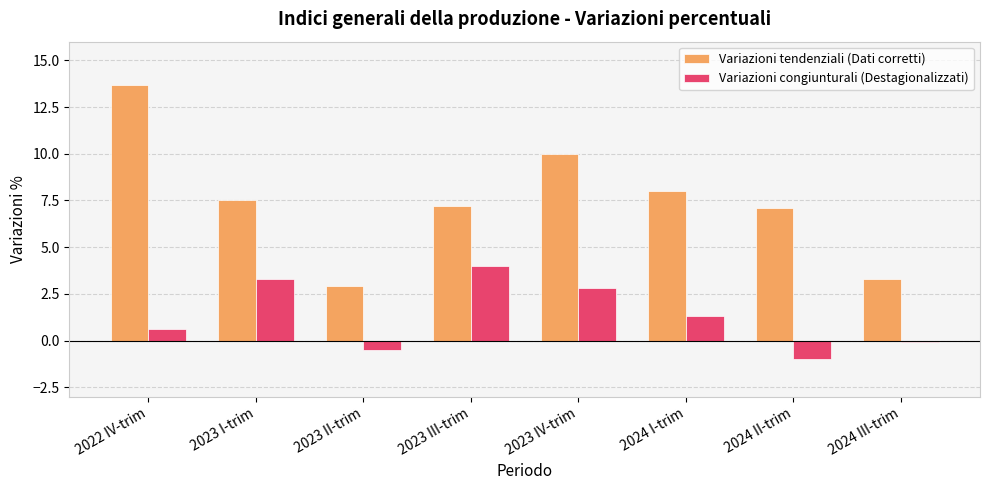

Reading left to right, extract all data points from this chart.

Variazioni tendenziali (Dati corretti): 13.7	7.5	2.9	7.2	10.0	8.0	7.1	3.3
Variazioni congiunturali (Destagionalizzati): 0.6	3.3	-0.5	4.0	2.8	1.3	-1.0	-0.1